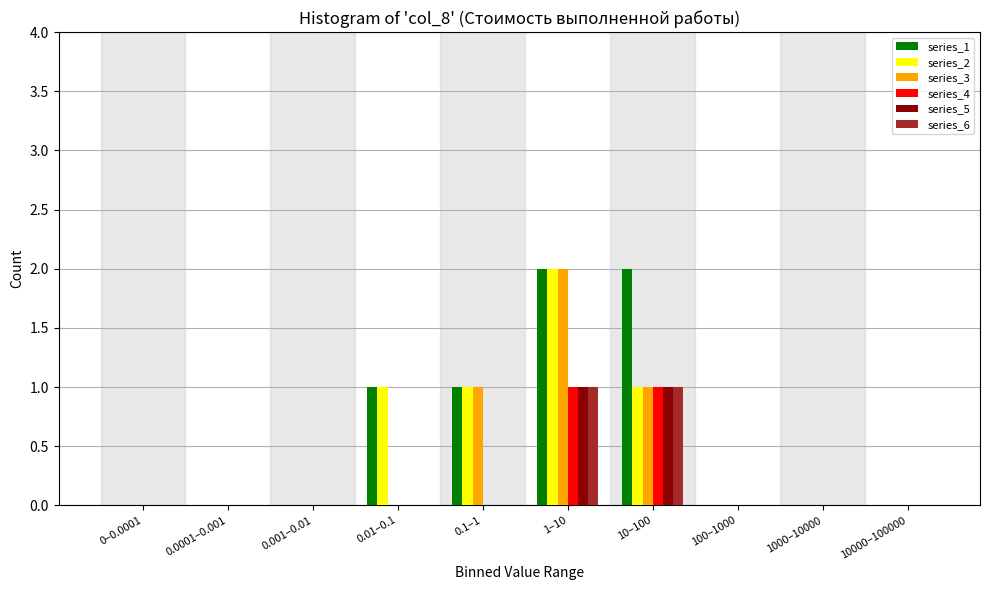

At which category is the sum across all series the highest?

1–10